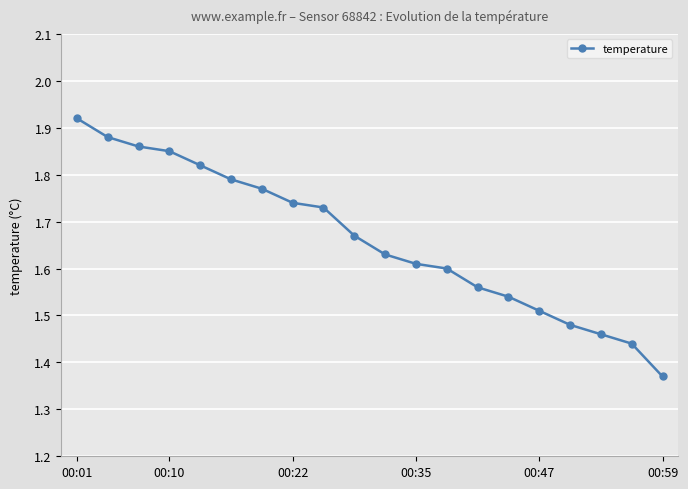

What is the difference between the second highest and minimum values?

0.5